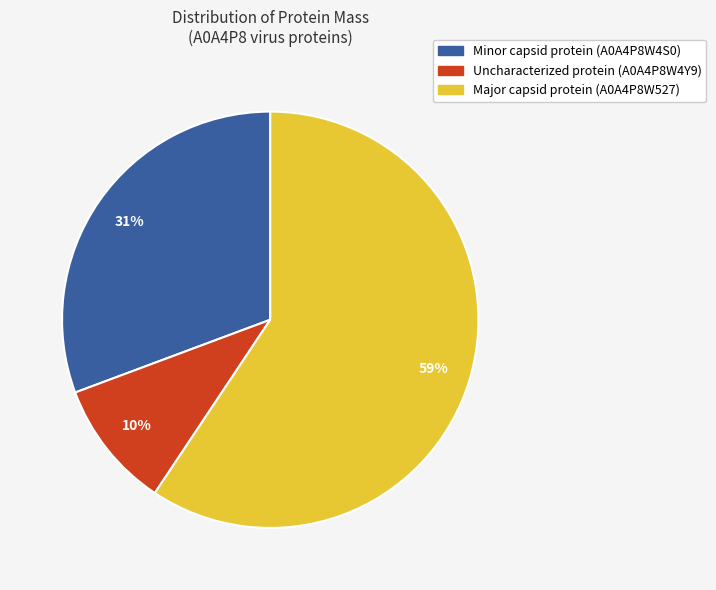

To the nearest percent, what is the average slice percentage?

33%